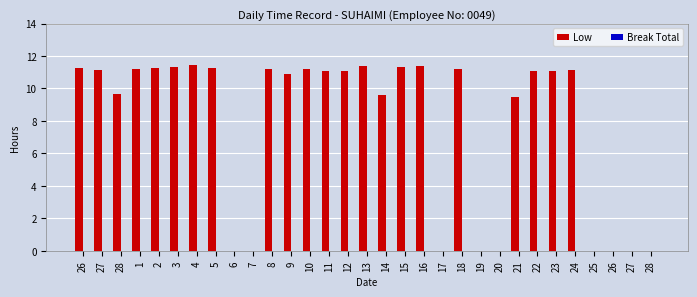

Are the bars horizontal?

No